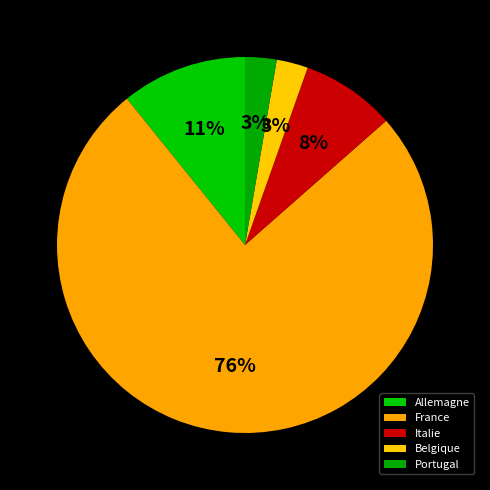

To the nearest percent, what portion does Allemagne represent?

11%